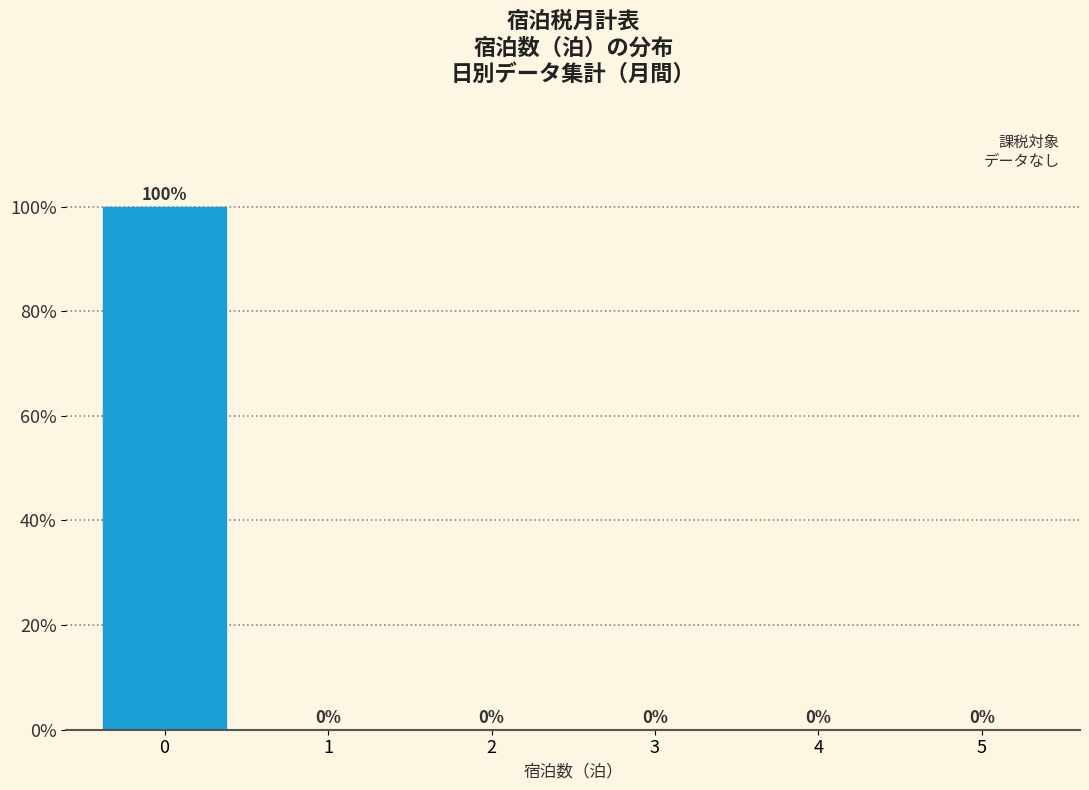

Reading right to left, transcribe all the data shown in this chart.

5=0	4=0	3=0	2=0	1=0	0=100